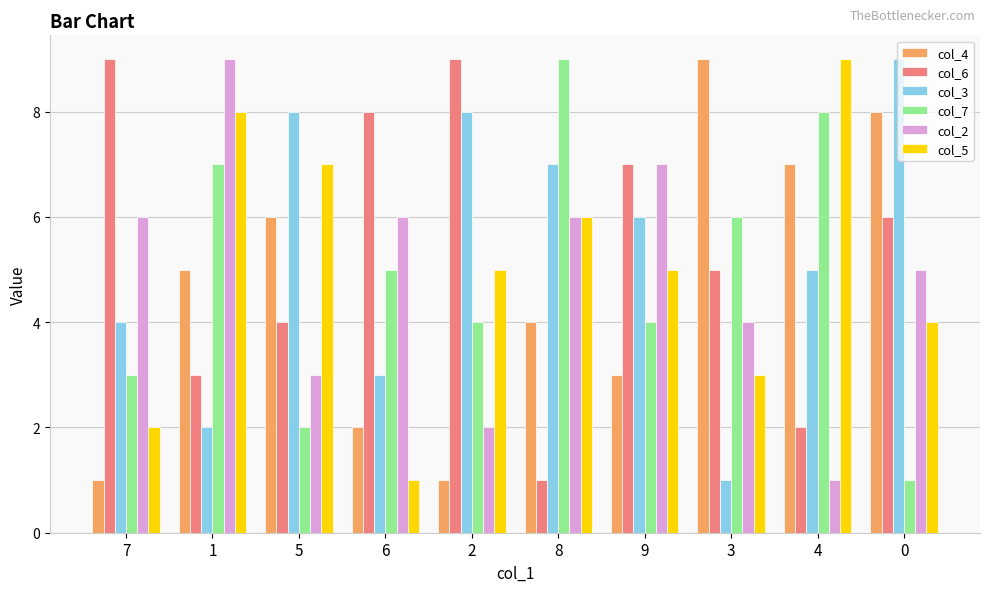

How many series are shown in this chart?

6